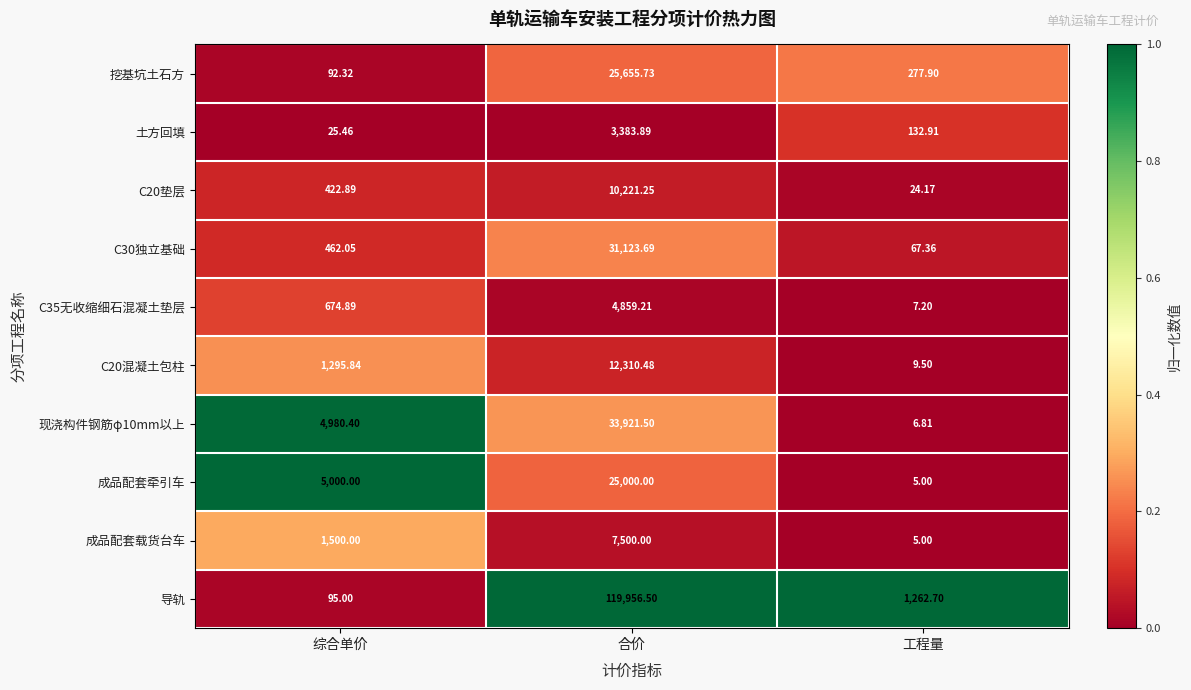

How many categories are shown in the chart?

3